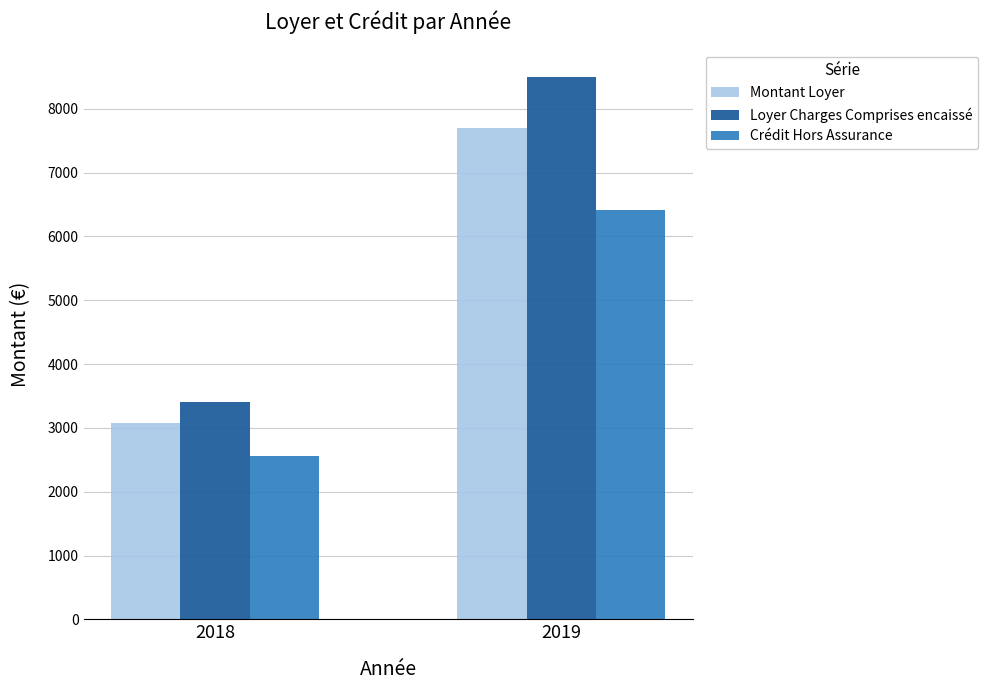

Which label corresponds to the smallest value in the chart?

2018